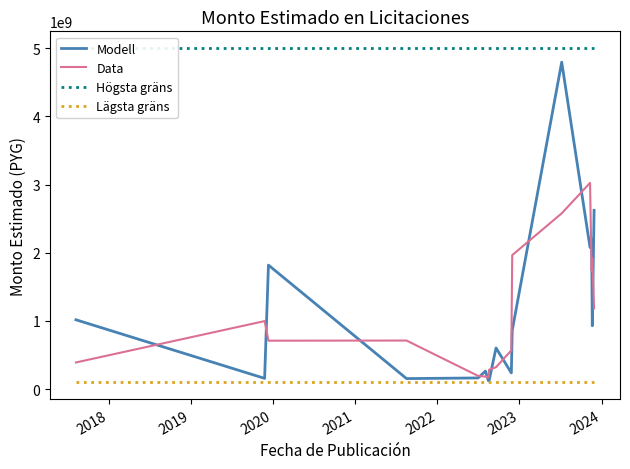

What is the highest value of the Data series?

3023827952.3